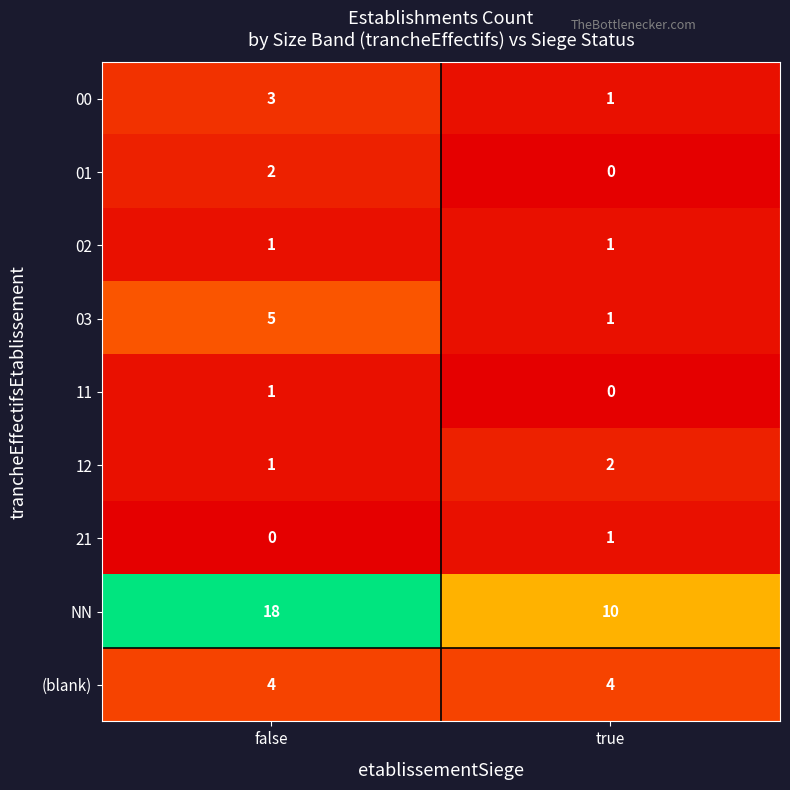

At how many categories does at least one series exceed 15?

1